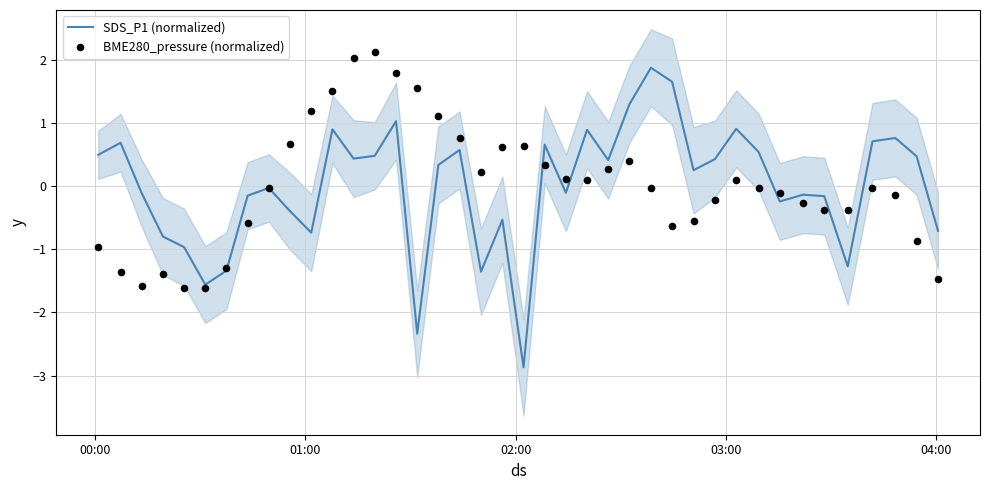

What is the highest value of the SDS_P1 (normalized) series?

1.9